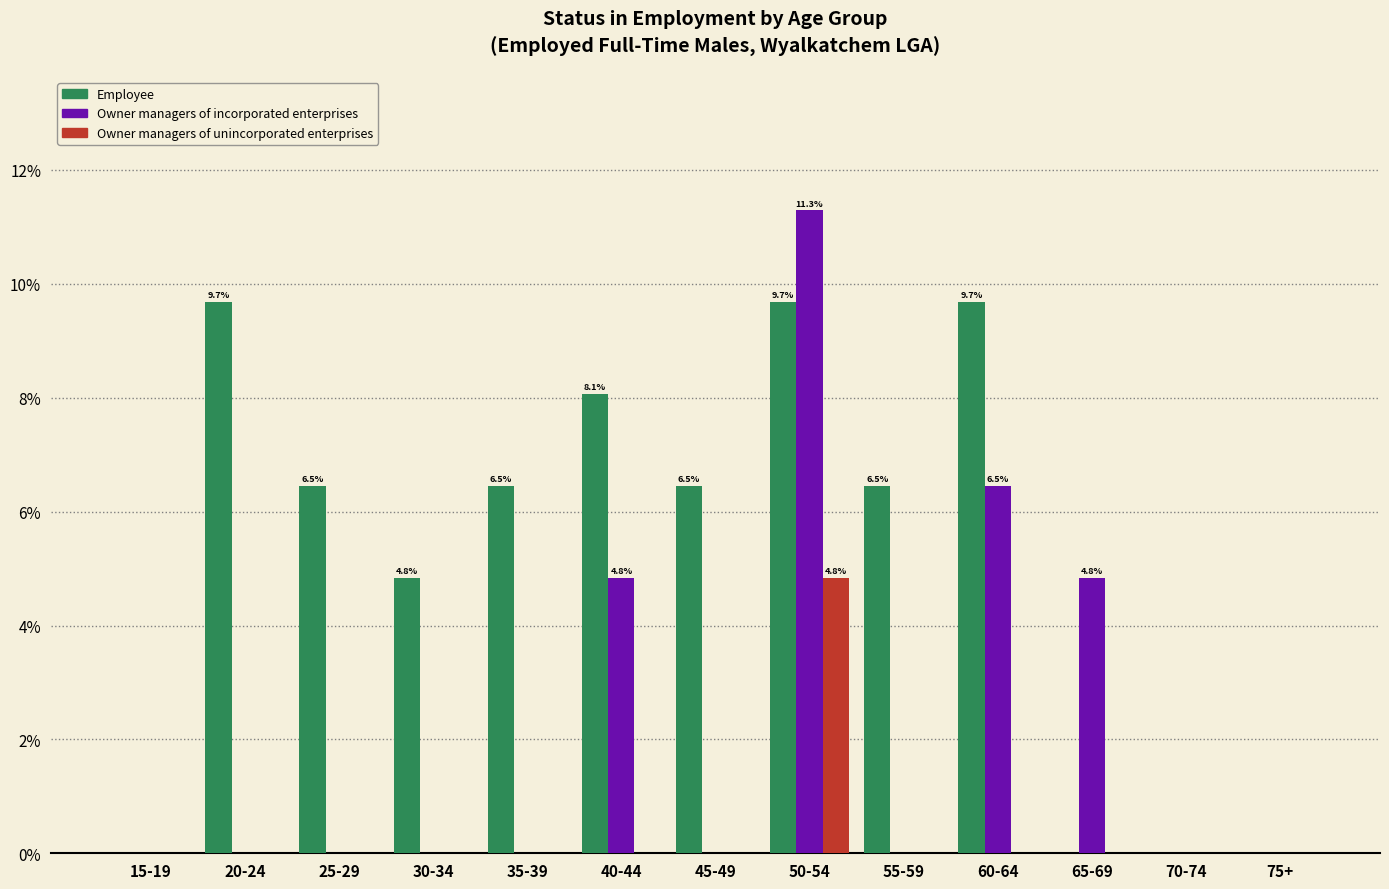

At which label does Employee first exceed 6?

20-24